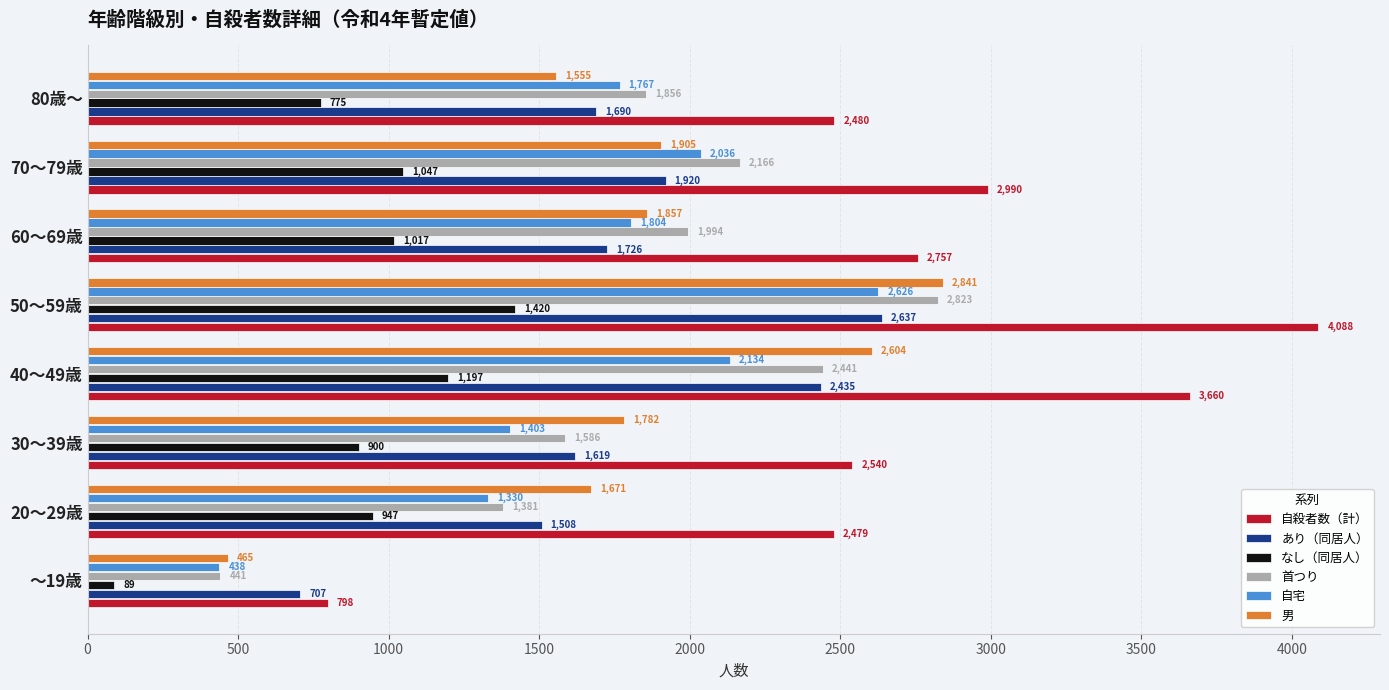

What are all the series names shown in the legend?

自殺者数（計）, あり（同居人）, なし（同居人）, 首つり, 自宅, 男